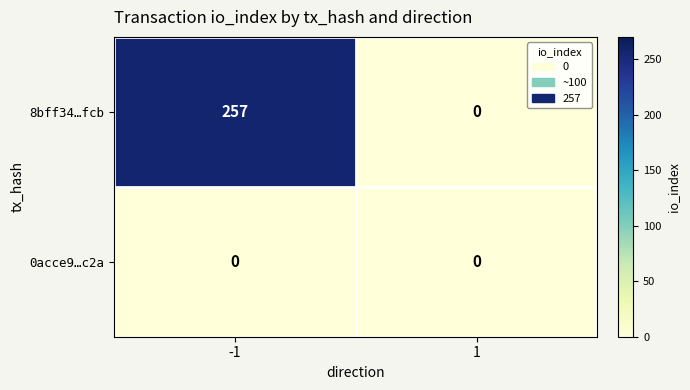

What is the total value across all series at -1?

257